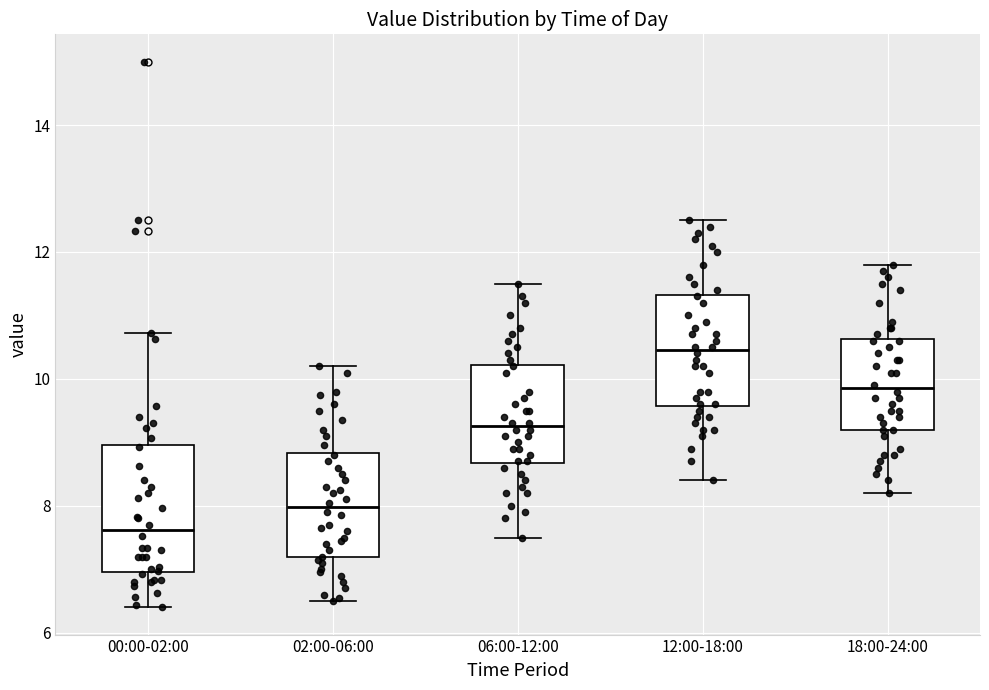

Which box has the lowest median line?

00:00-02:00